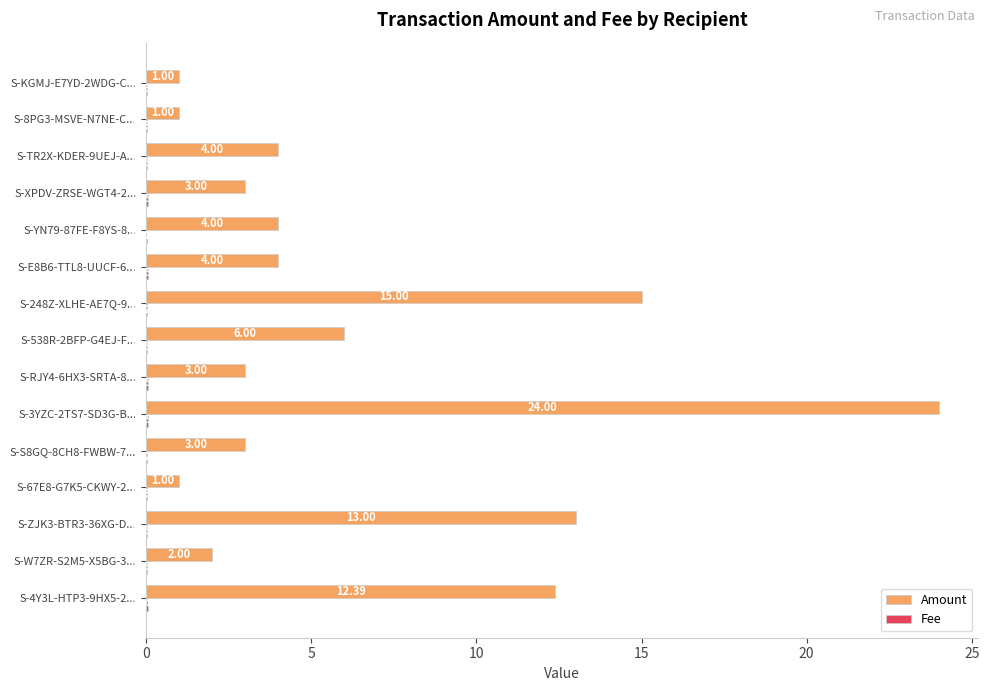

Which series has the largest total across all categories?

Amount